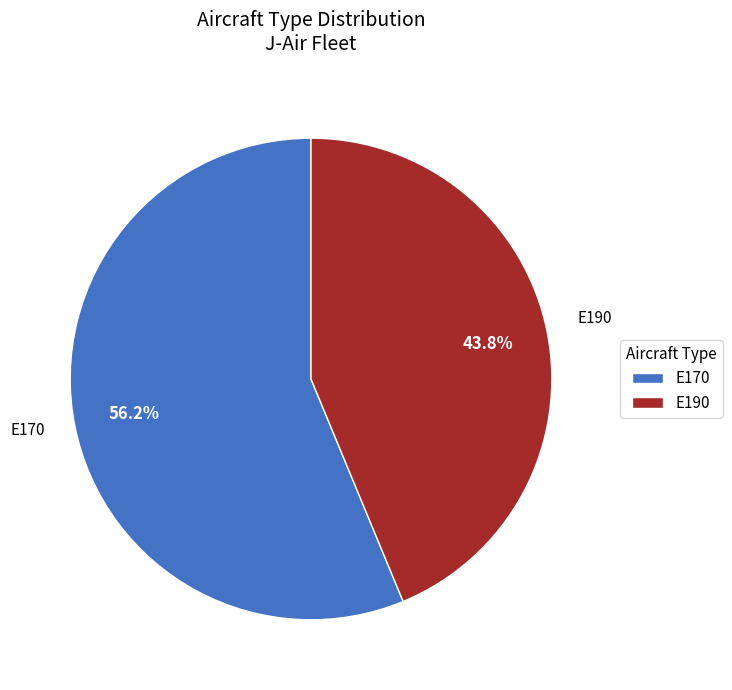

Approximately how many times larger is the value at E170 compared to E190?

1.3